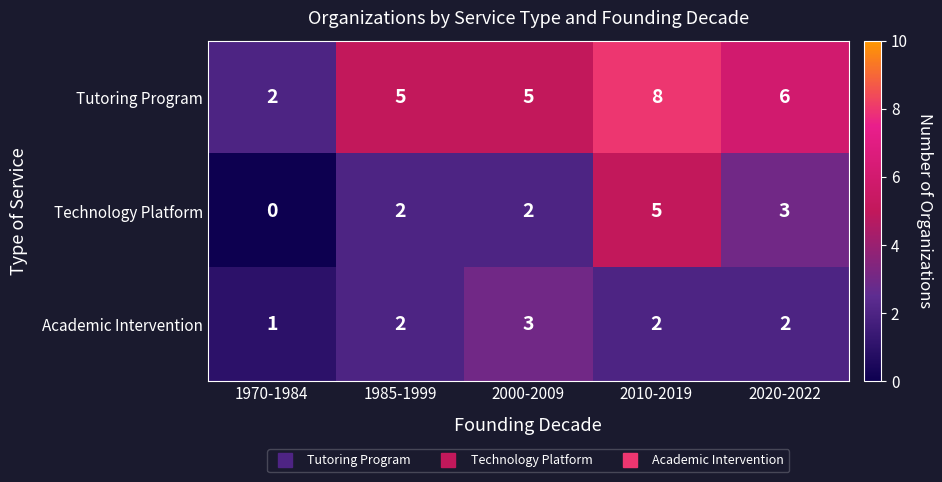

Which category has the lowest value across all series?

1970-1984